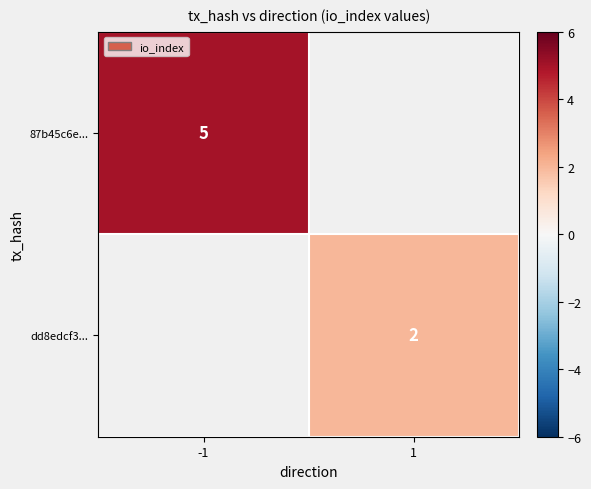

The value of dd8edcf3... at 1 is 1. True or false?

False